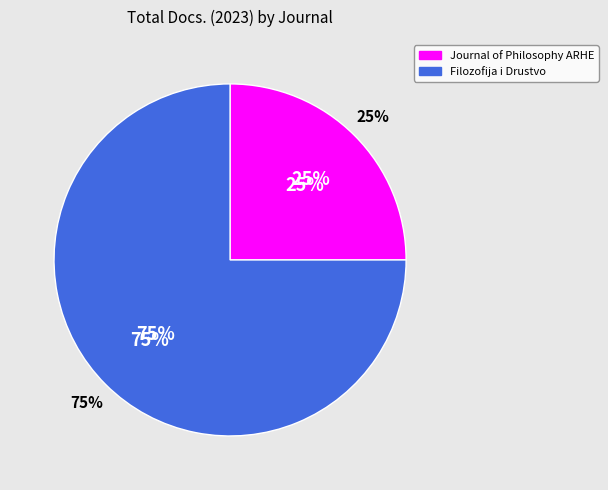

To the nearest percent, what is the difference between the largest and smallest slice percentages?

50%